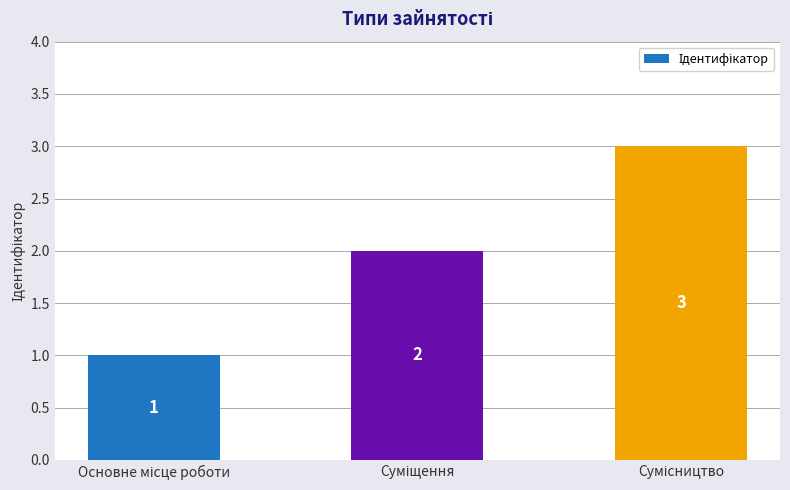

What is the value of the 1st bar from the left?

1